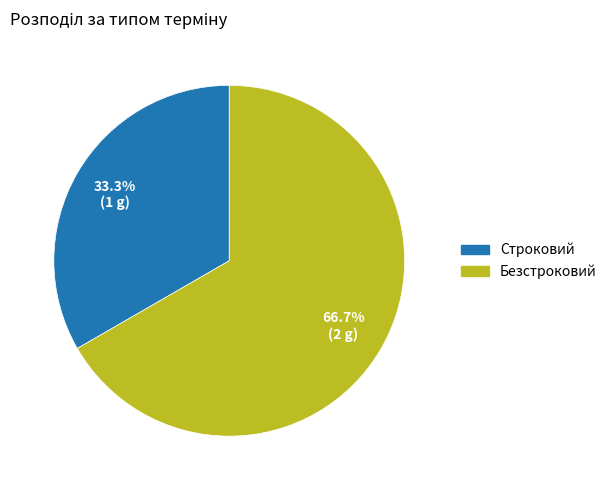

Rank the categories by value from highest to lowest.

Безстроковий, Строковий